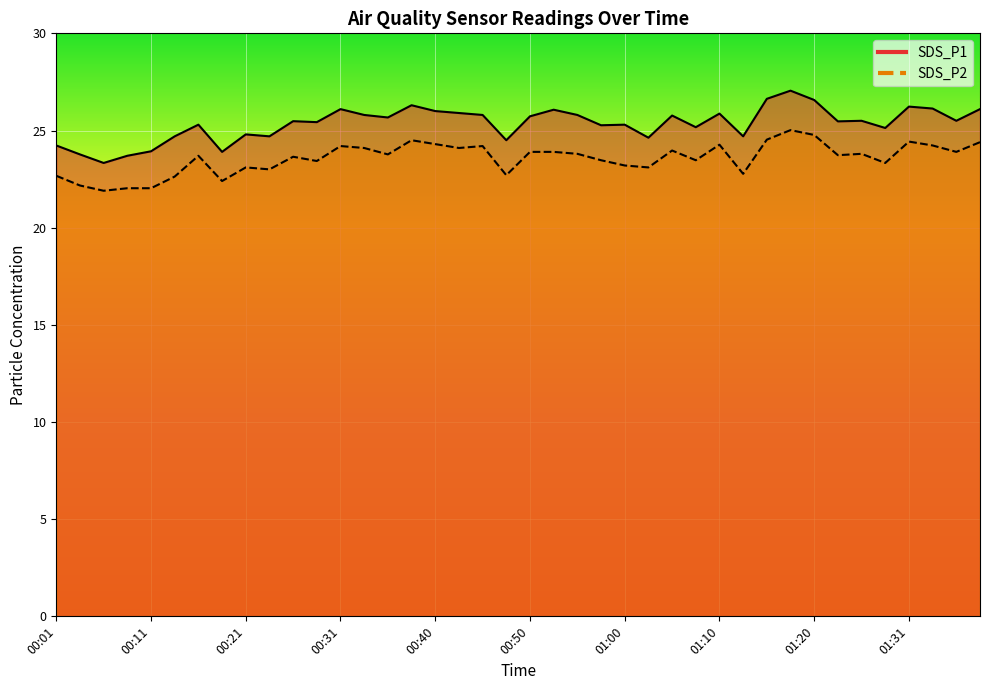

The value of SDS_P1 at 01:03 is 24.6. True or false?

True